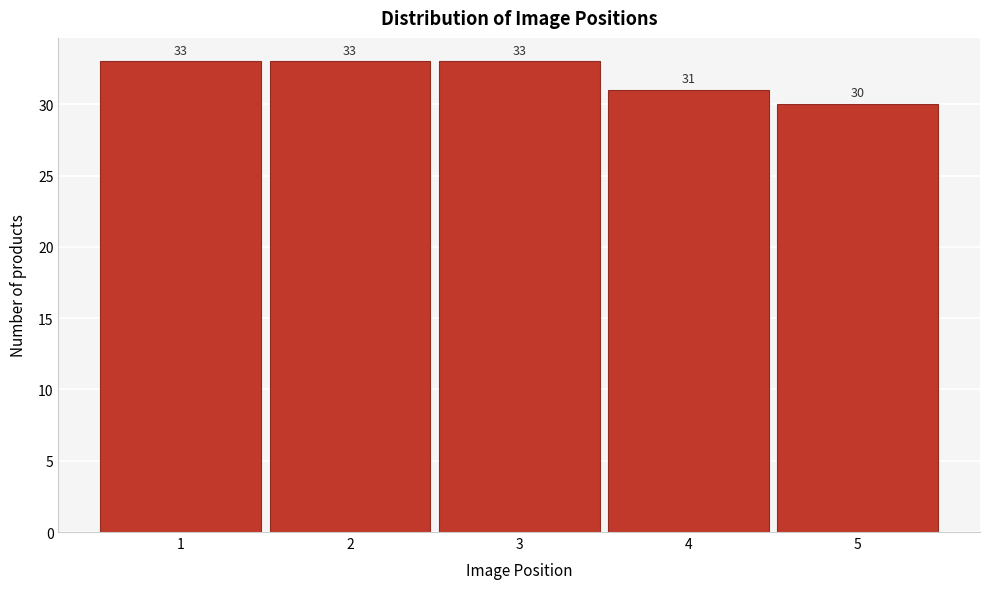

Reading left to right, what are all the values shown in this chart?

33	33	33	31	30